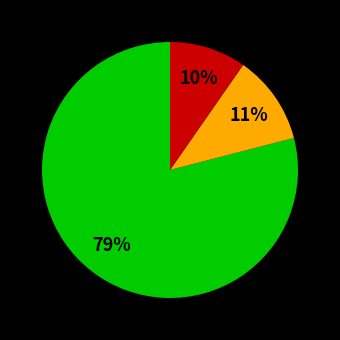

Does any single category account for the majority?

Yes